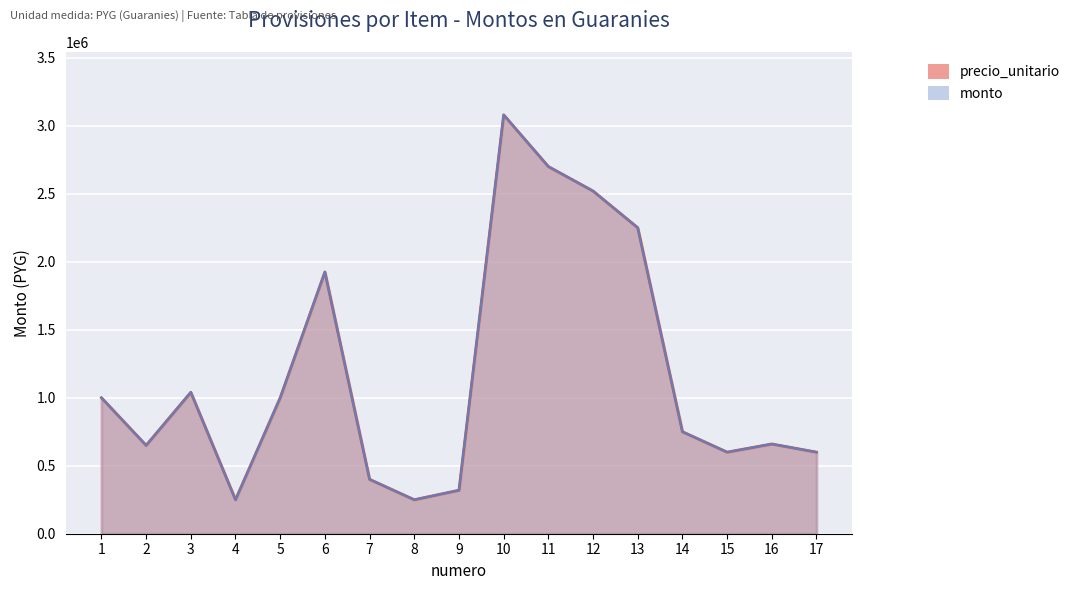

The monto series shows 250000 at 4. True or false?

True